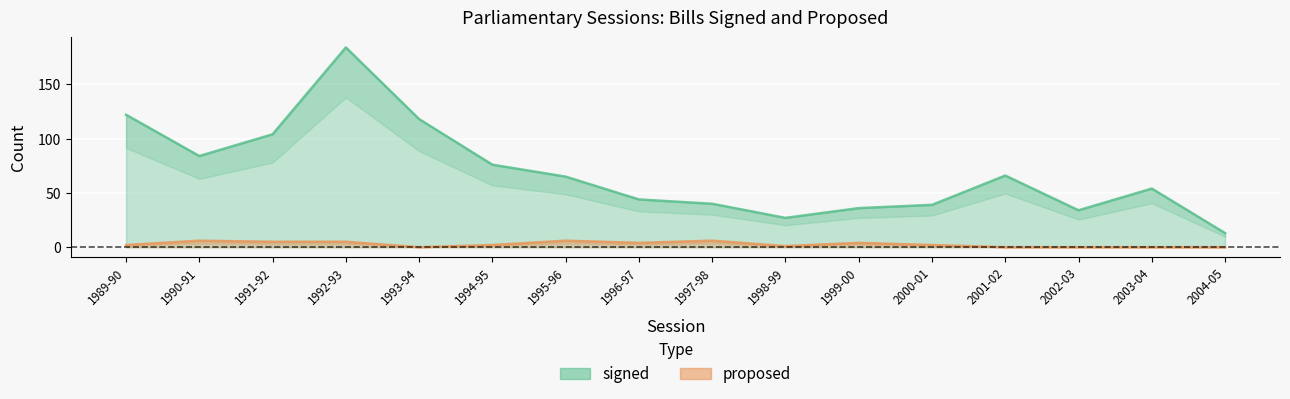

Which series has the largest range (max minus min)?

signed